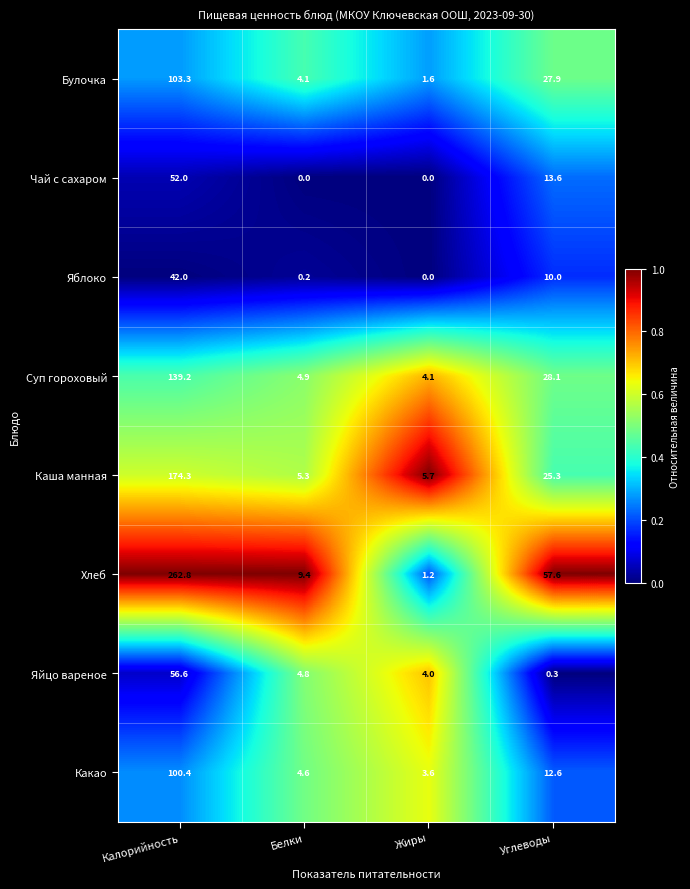

What is the lowest value of the Каша манная series?

5.3